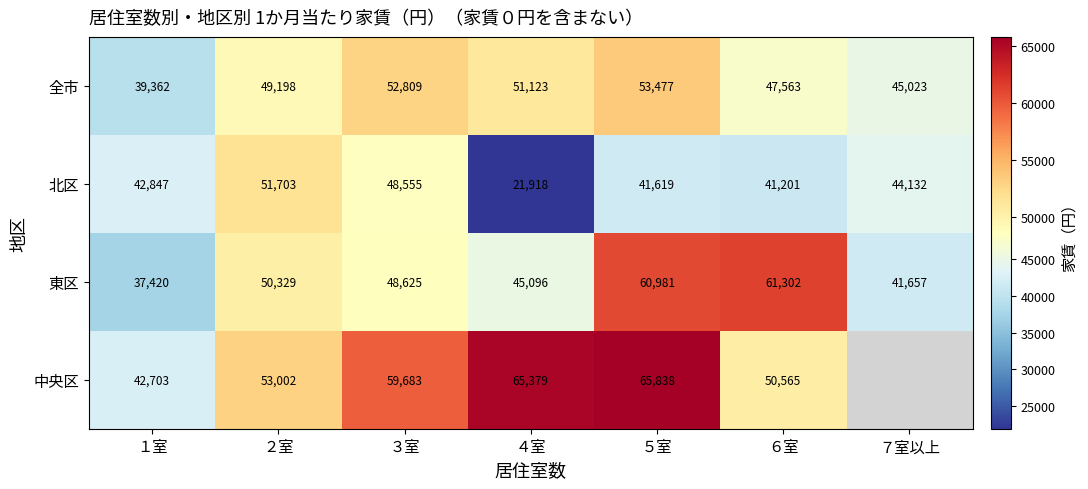

What is the total value across all series at ２室?

204232